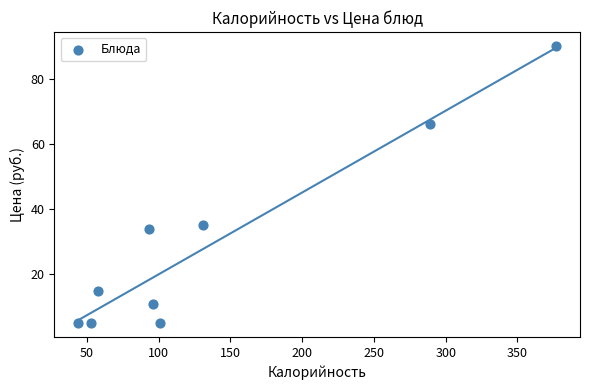

What is the average X value?

138